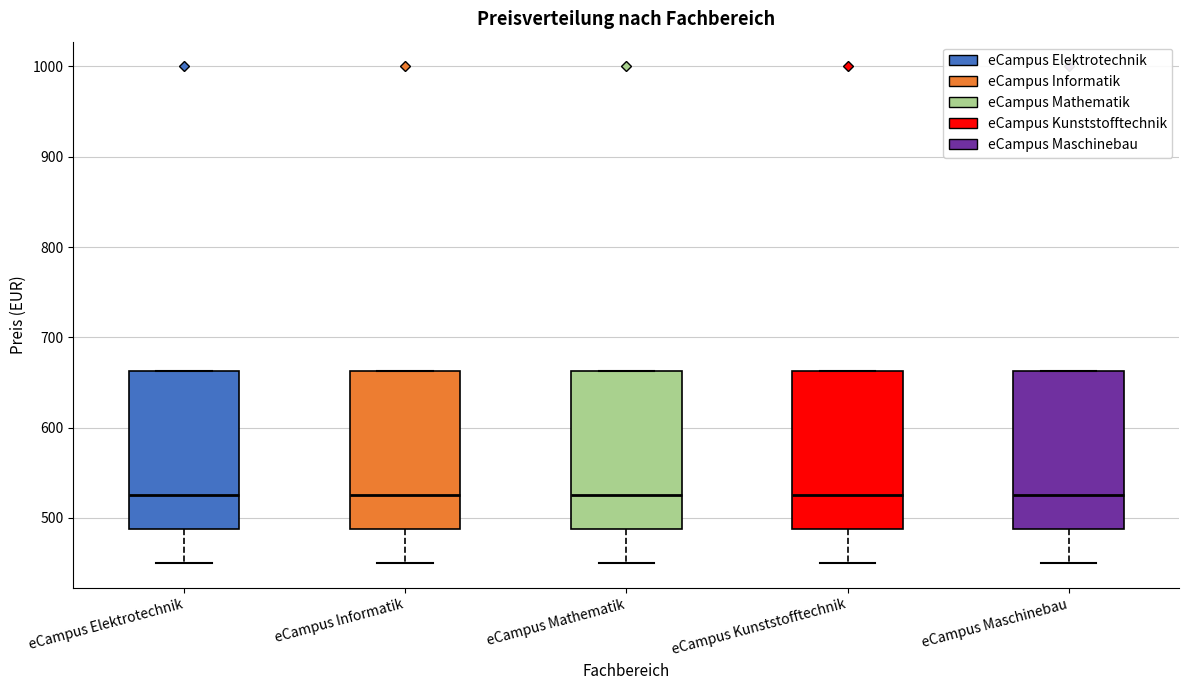

Where does the median line of the box for eCampus Informatik sit on the y-axis? The values are not printed on the chart, so give them approximately, as read against the axis.

530